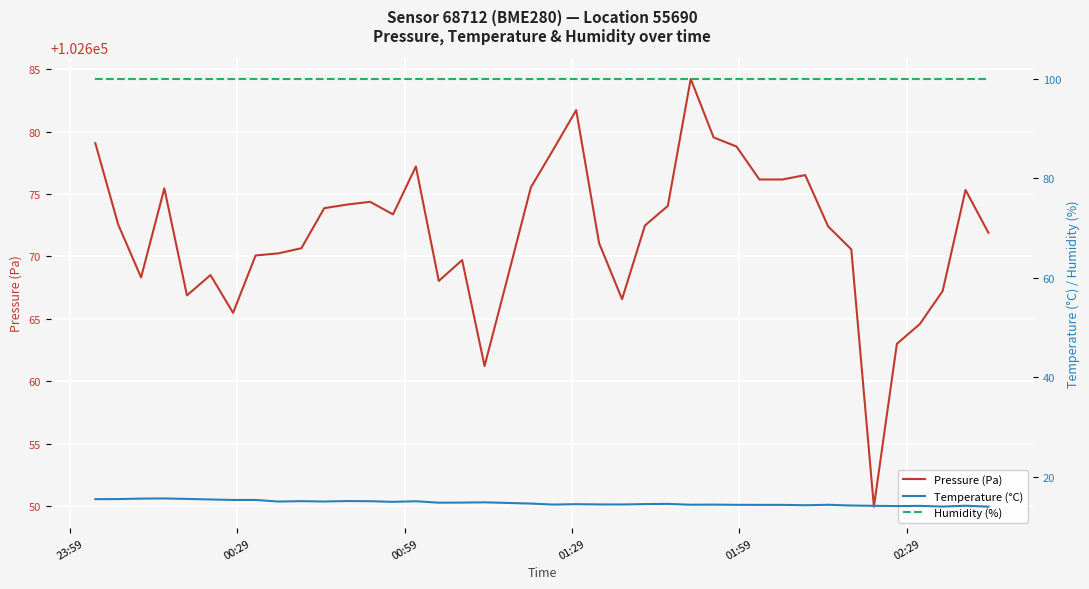

Is the value of Humidity (%) at 8 greater than the value of Pressure (Pa) at 35?

No